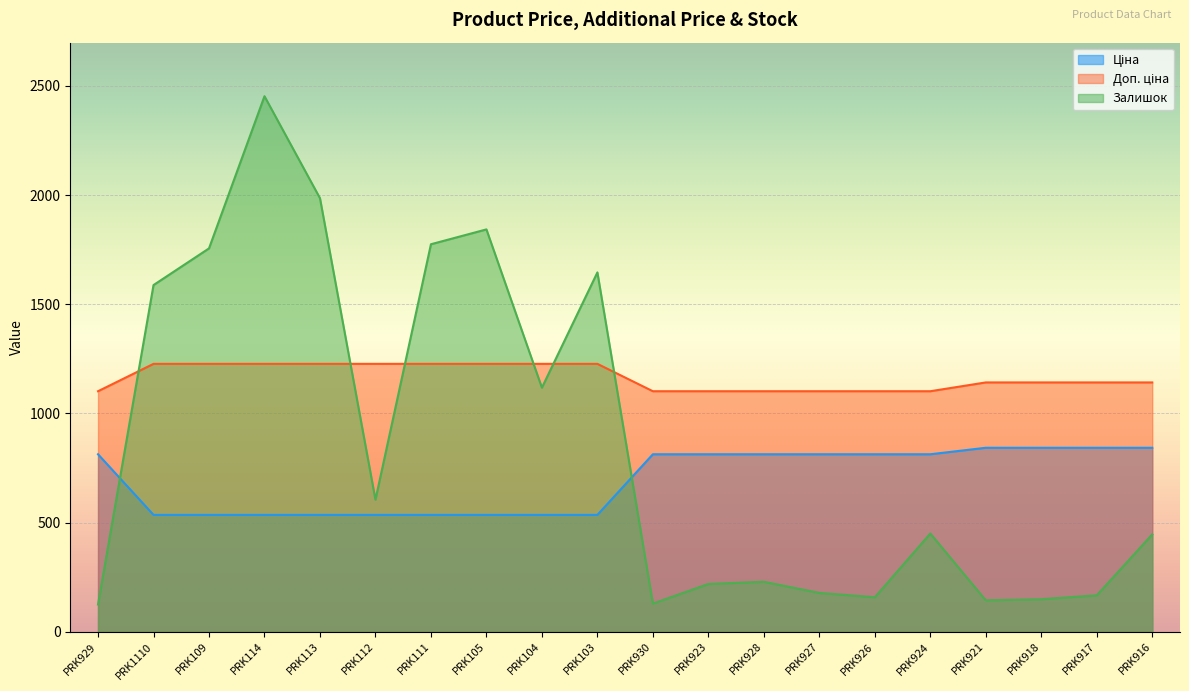

What is the maximum value for Доп. ціна?

1227.2